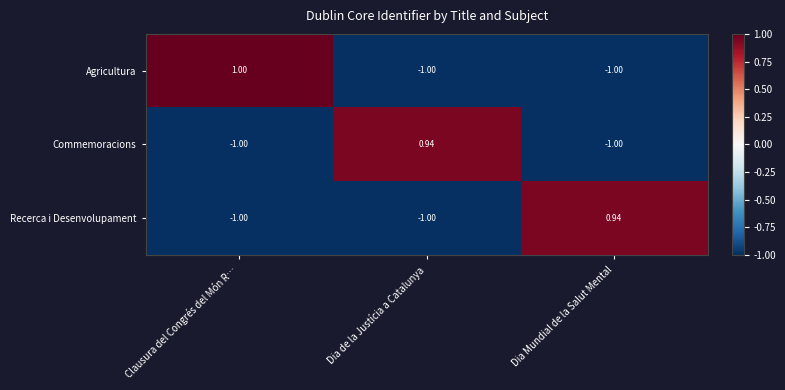

Which series has the largest total across all categories?

Agricultura